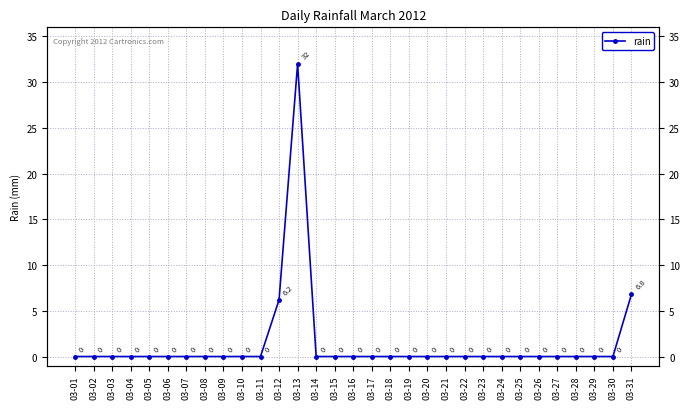

True or false: the data has more than 1 interior local peaks.

False